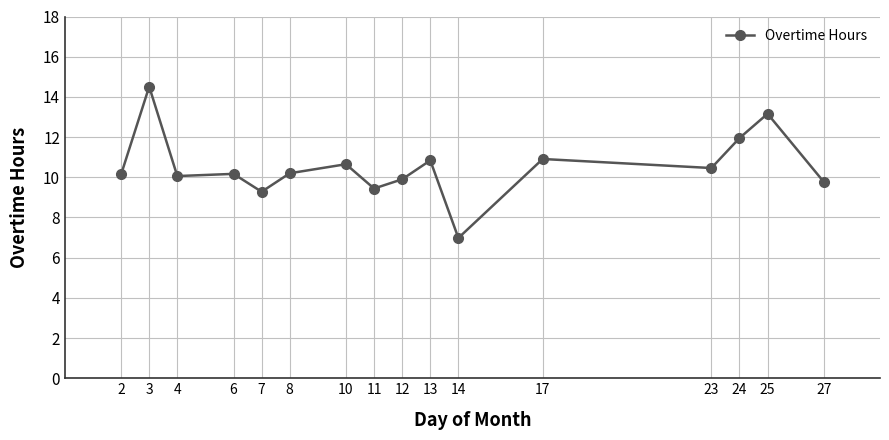

Is it true that the value at 12 is 9.9?

True